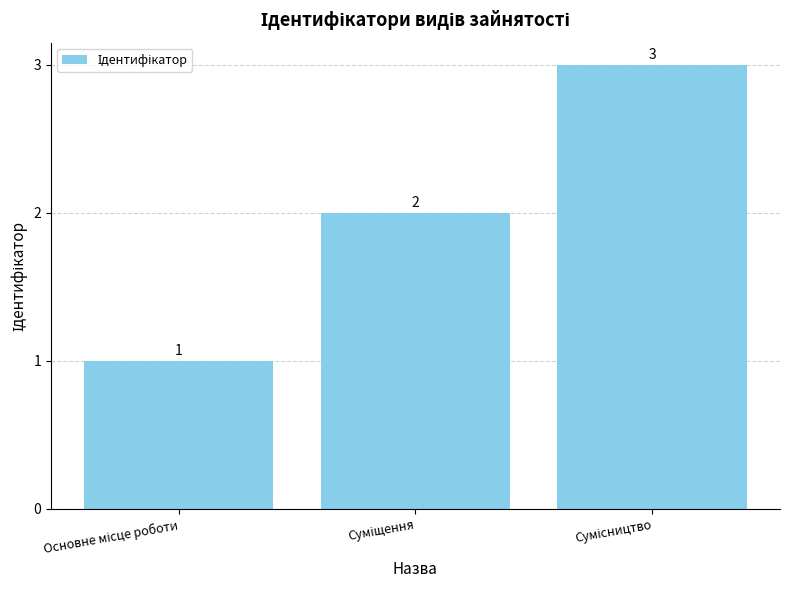

Reading right to left, what are all the values shown in this chart?

3	2	1